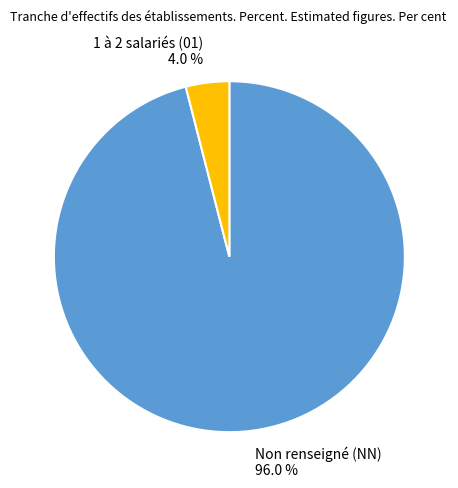

What is the largest slice in the pie chart?

Non renseigné (NN) 96.0 %